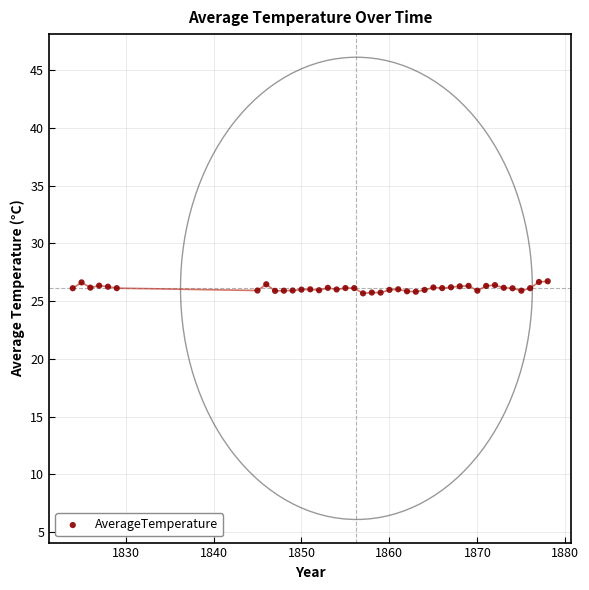

What is the range of Y values (max minus min)?

1.0